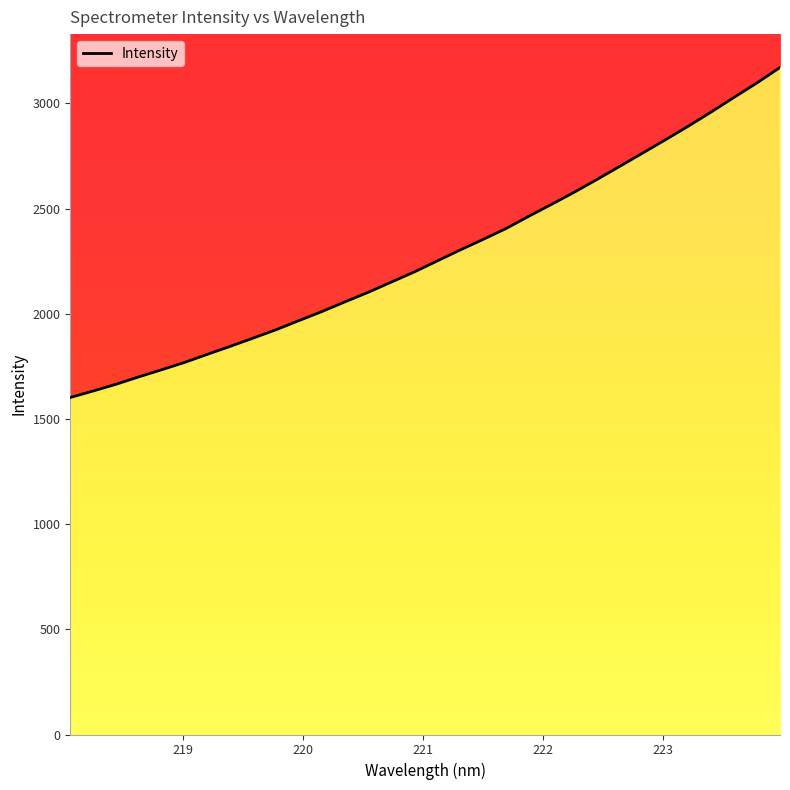

Is it true that the value at 220.3533 is 2692.6?

False